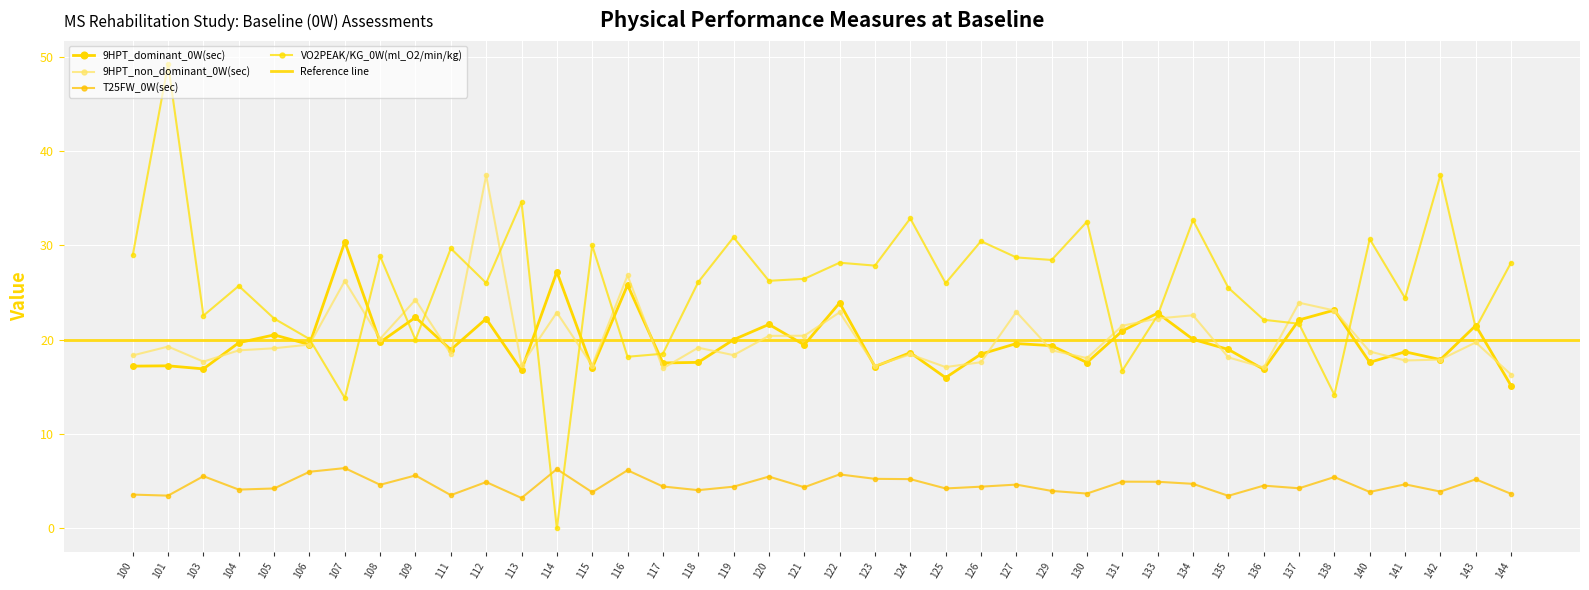

What is the value of the T25FW_0W(sec) point at the 33rd from the left?

4.5